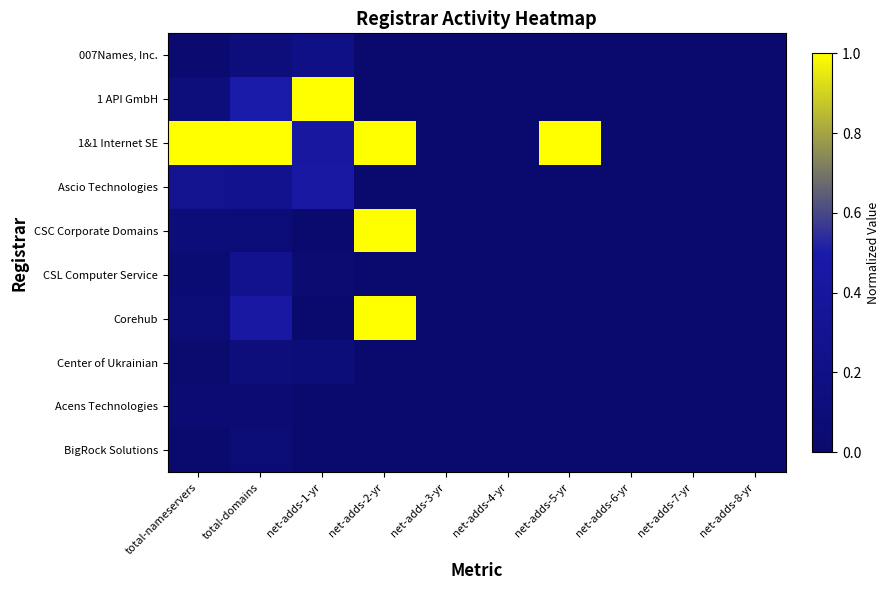

At which category is the sum across all series the highest?

net-adds-2-yr